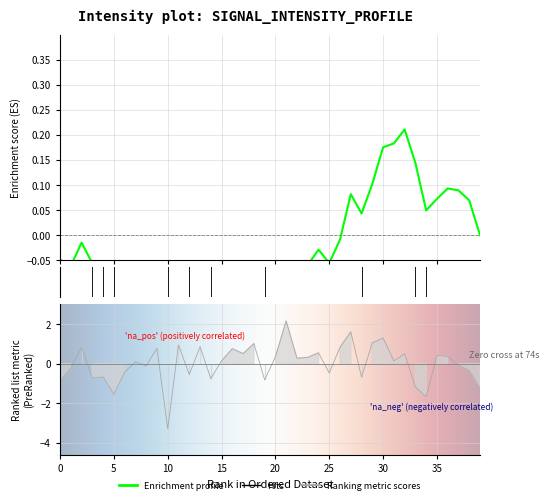

How many interior local valleys (lower than both neighbors) does the data have?

13